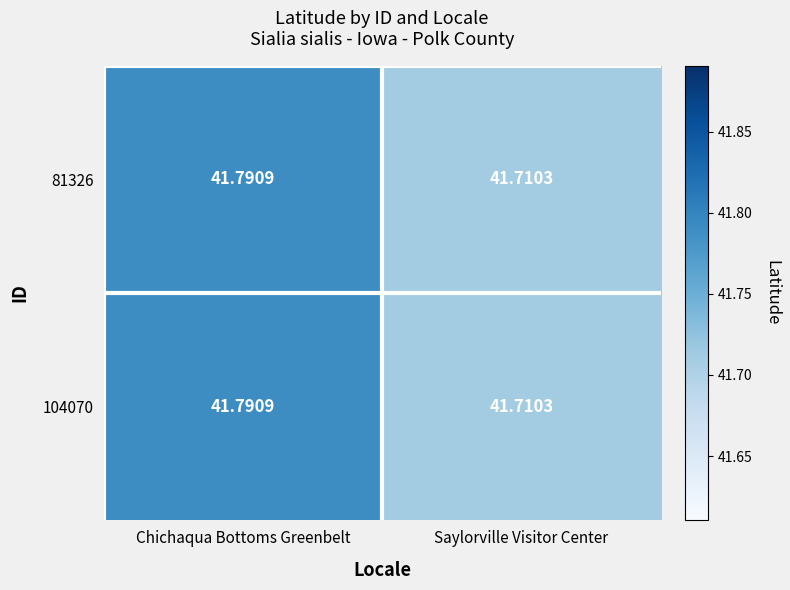

List the labels in order of 81326 value, largest first.

Chichaqua Bottoms Greenbelt, Saylorville Visitor Center